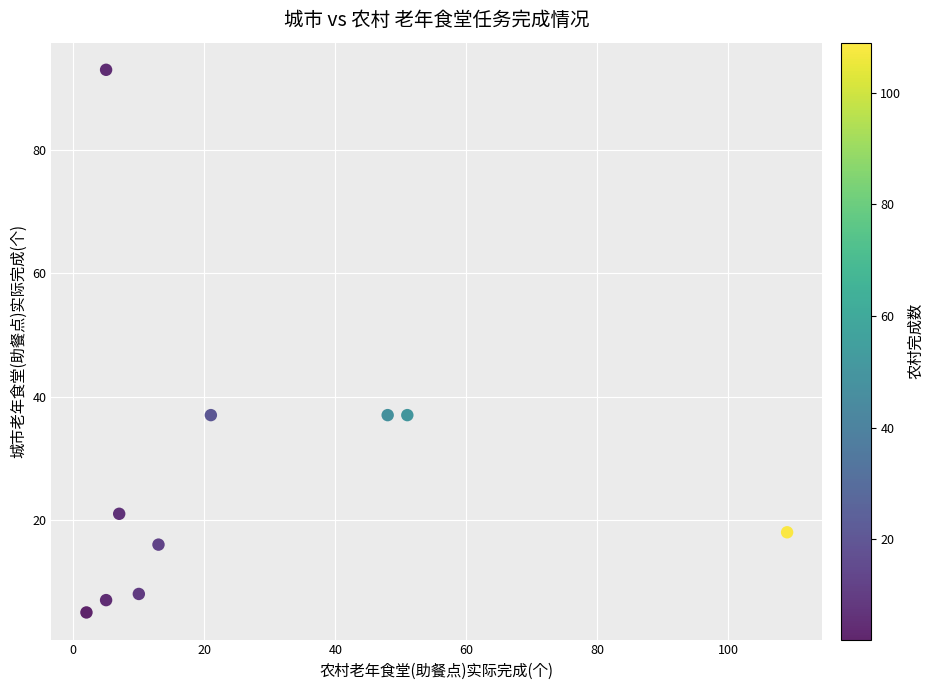

What is the range of X values (max minus min)?

107